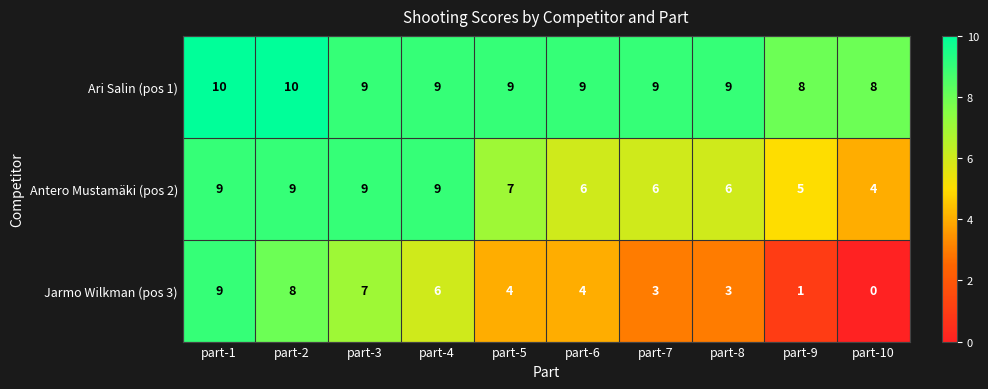

Which category has the lowest value across all series?

part-10